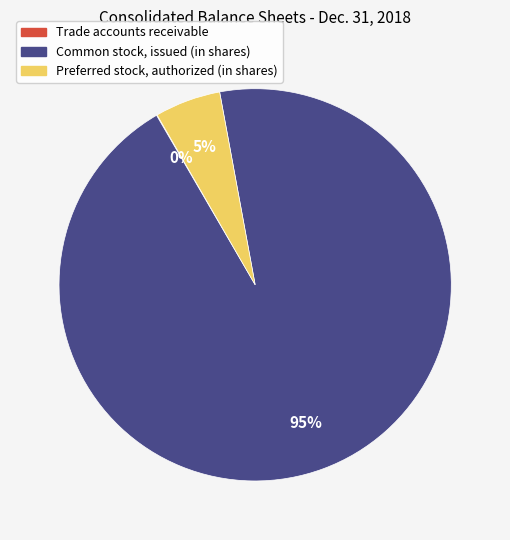

Which slice represents more than half of the pie?

Common stock, issued (in shares)